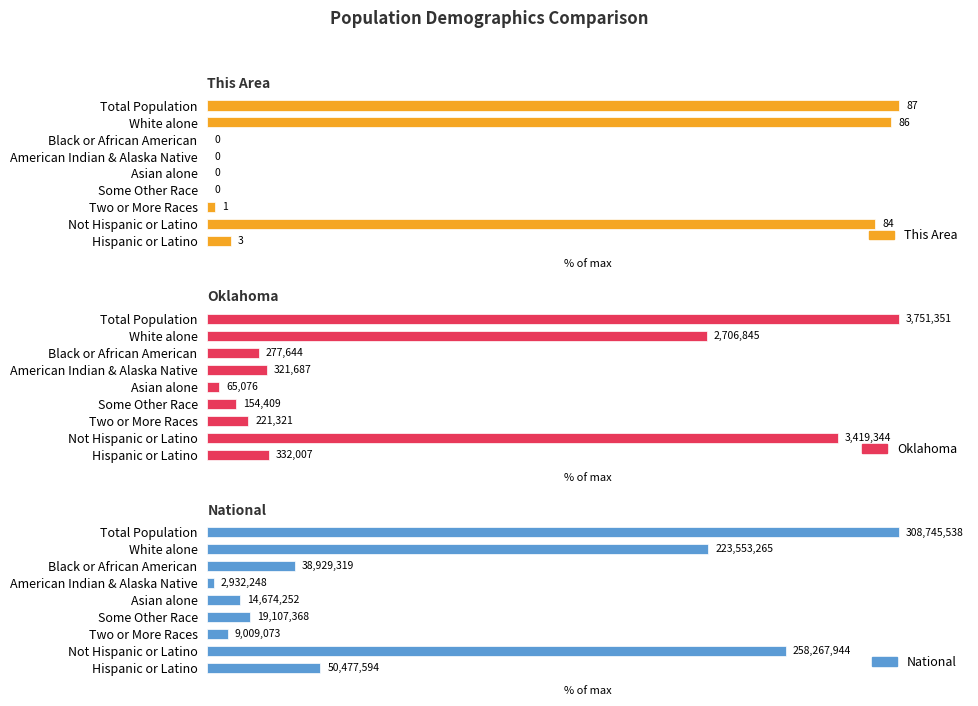

What is the difference between the second highest and minimum values in the National series?

82.7